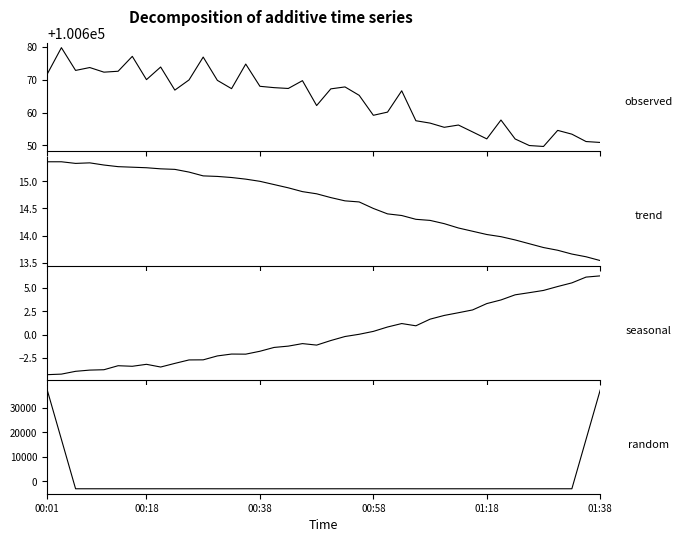

Is the value of pressure residual at 39 greater than the value of humidity at 17?

Yes